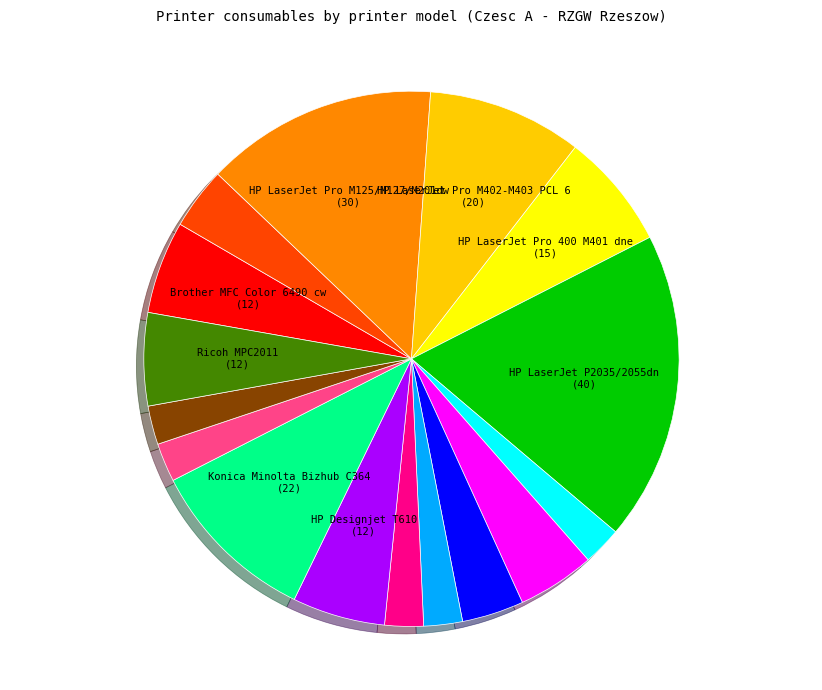

Does any single category account for the majority?

No